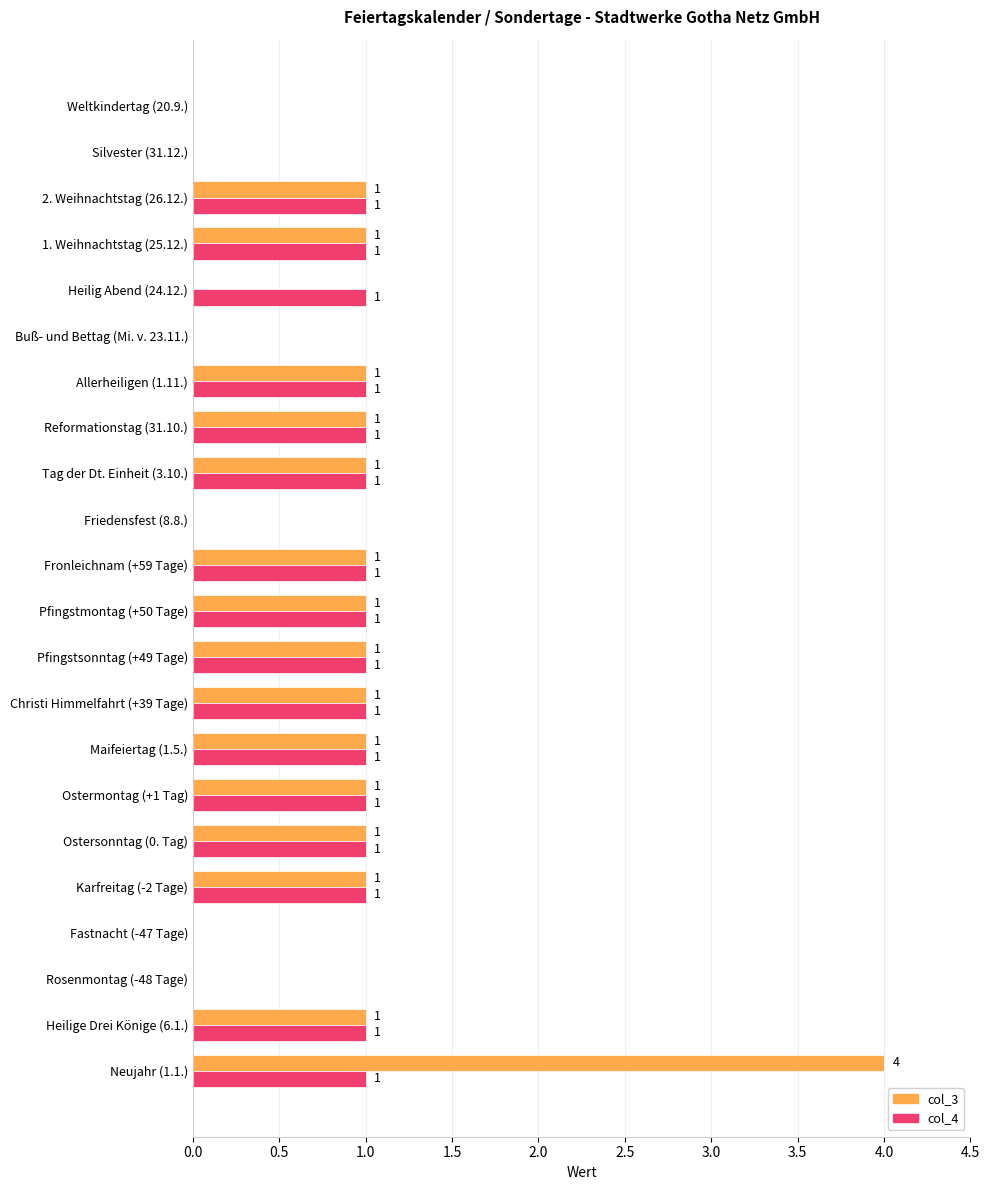

What is the average value of the col_4 series?

1